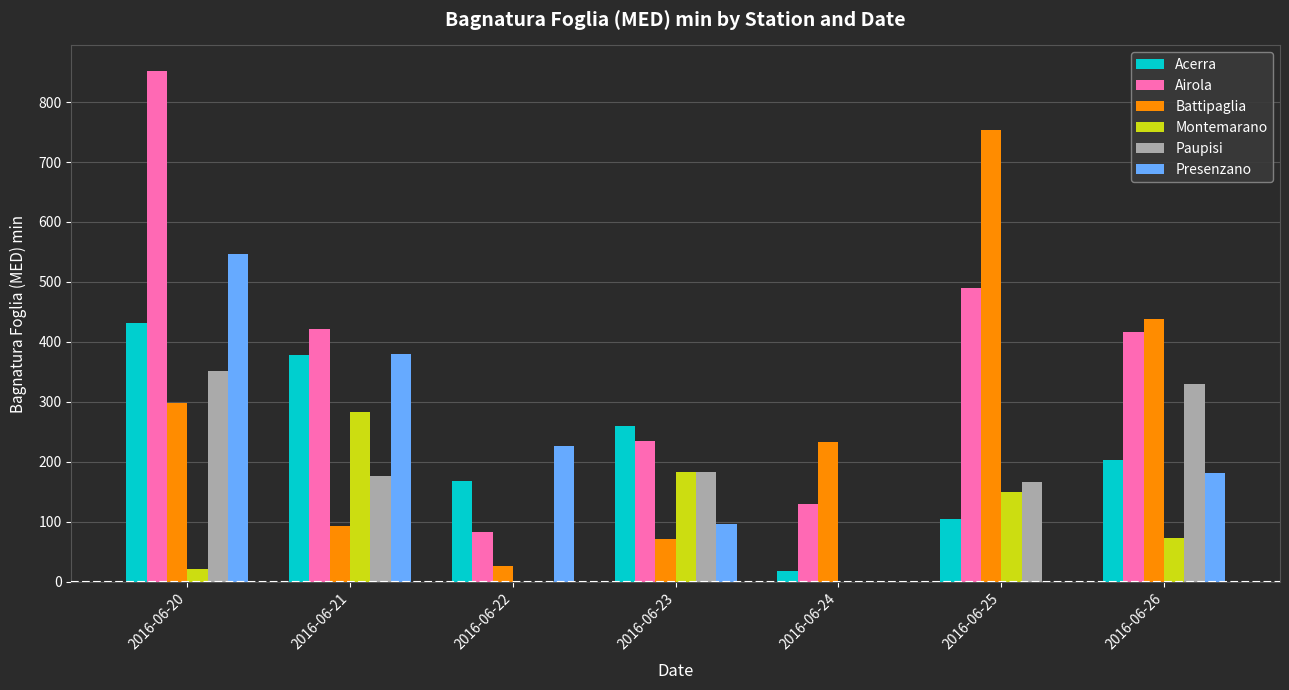

Reading left to right, extract all data points from this chart.

Acerra: 430.8	378.8	167.9	260.3	18.5	104.9	203.5
Airola: 851.9	421.6	82.7	233.9	129.5	489.5	416.7
Battipaglia: 298.8	92.1	27.0	71.4	233.8	754.2	437.5
Montemarano: 20.8	282.5	0.0	183.0	0.0	149.2	72.2
Paupisi: 351.8	176.5	0.0	183.6	0.0	165.9	329.3
Presenzano: 547.0	379.0	227.0	97.0	0.0	0.0	182.0